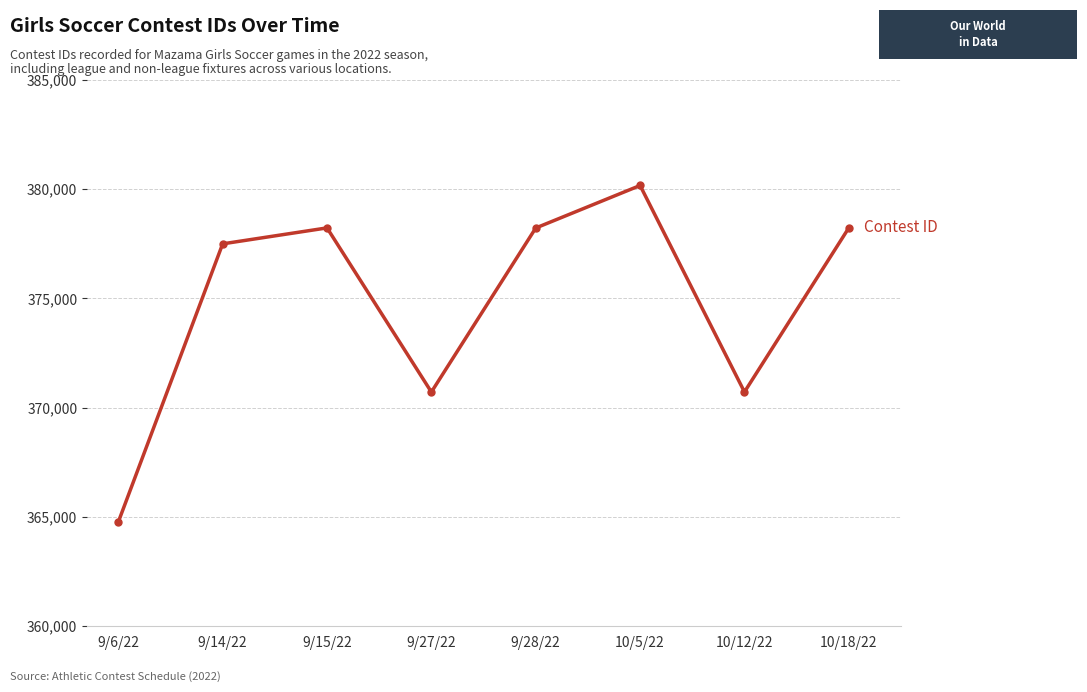

At which category does the chart reach its peak across all series?

10/5/22